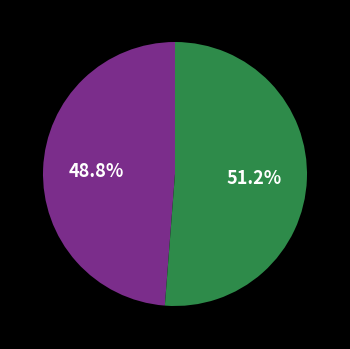

Is there a majority slice in this chart?

Yes